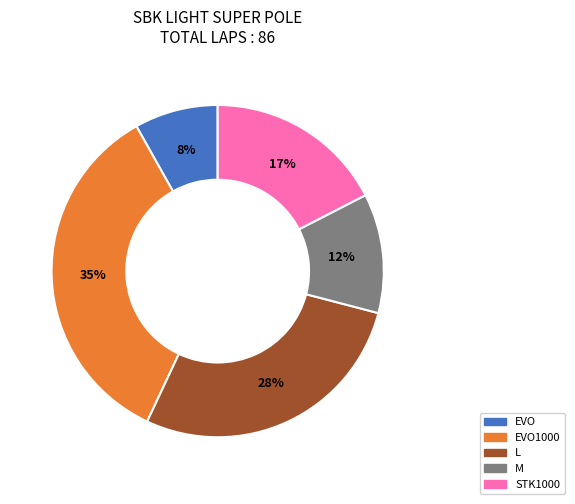

To the nearest percent, what is the difference between the largest and smallest slice percentages?

27%